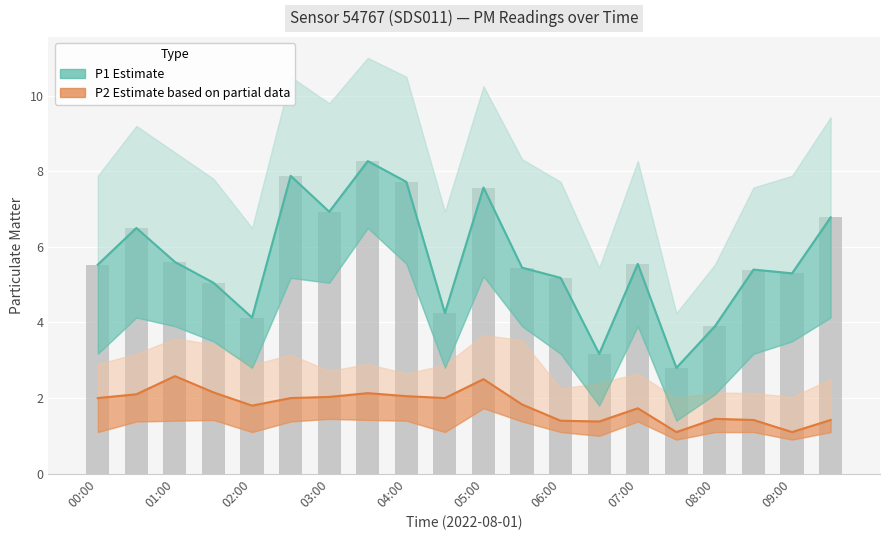

What is the difference between the P2 Estimate (partial) values at 07:00 and 09:00?

0.6